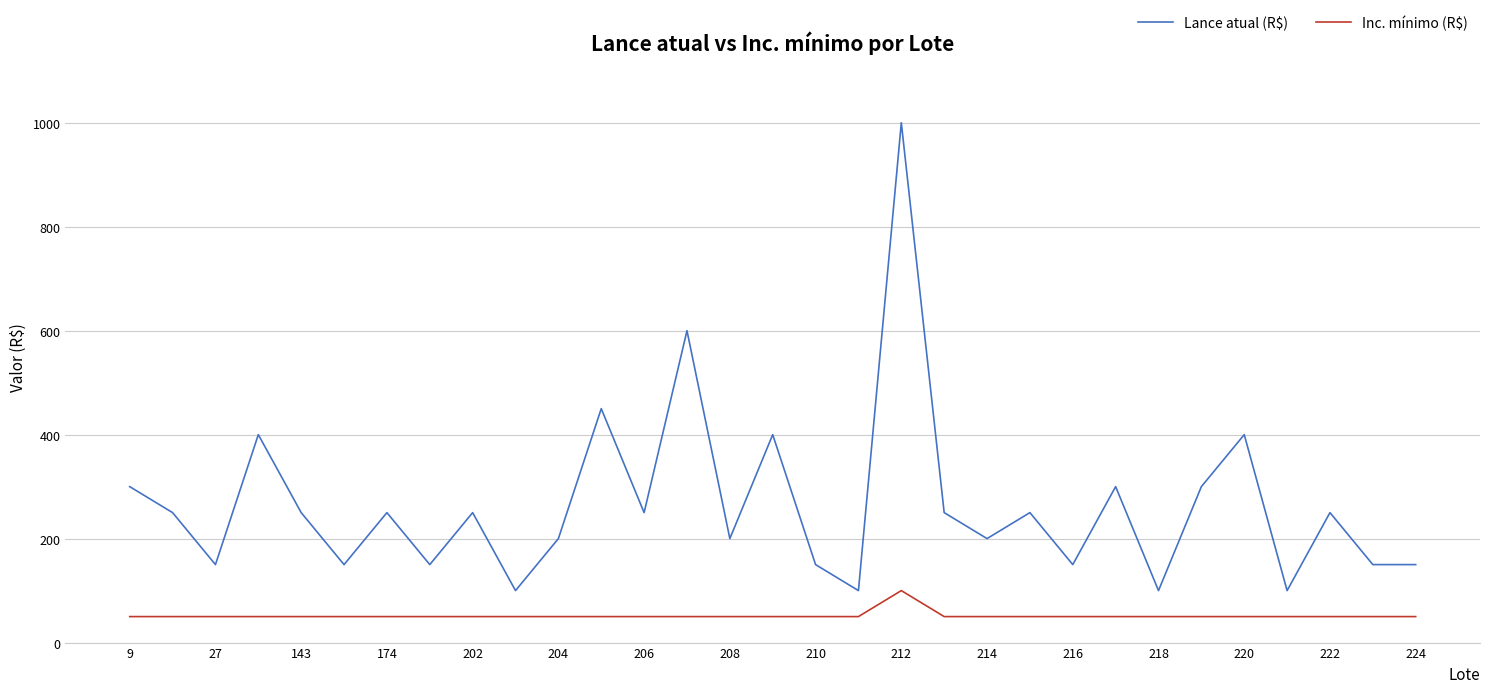

What is the difference between the maximum and minimum values in the Inc. mínimo (R$) series?

50